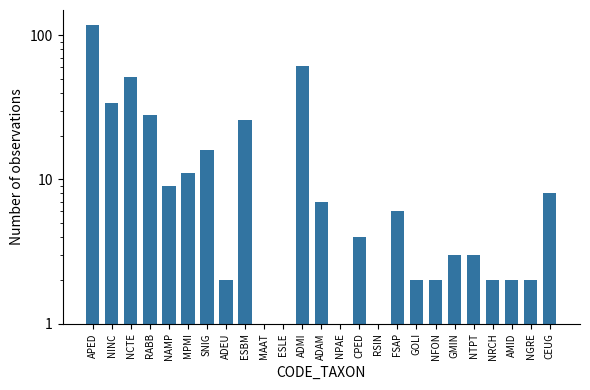

How many distinct data groups are displayed?

1